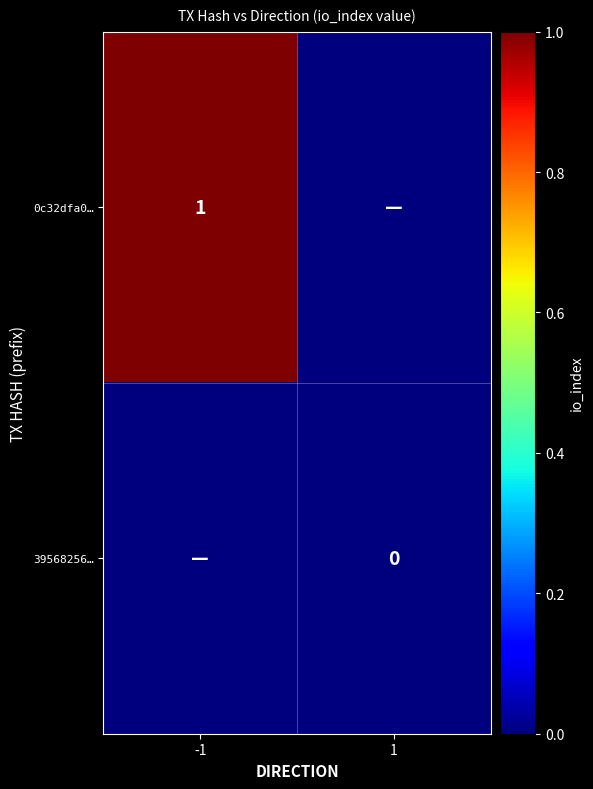

The value of 0c32dfa0… at -1 is 1. True or false?

True